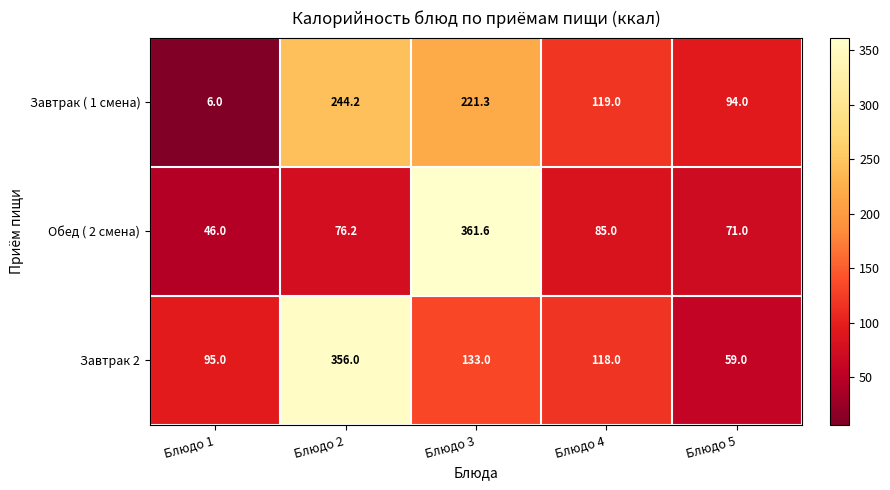

Count the number of categories in the chart.

5